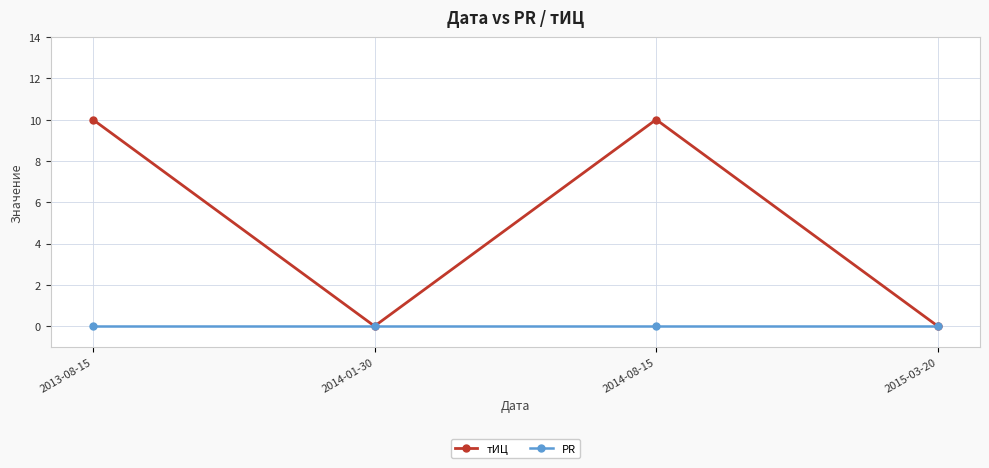

The value of тИЦ at 2015-03-20 is 0. True or false?

True